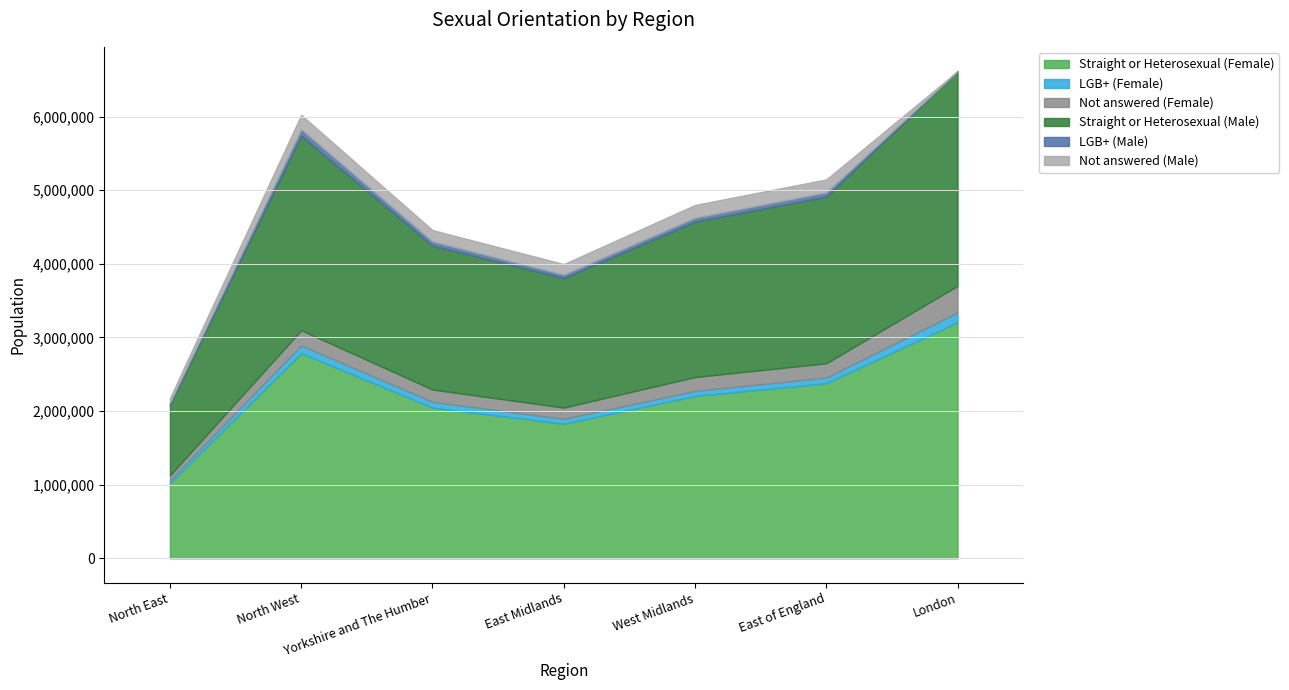

Which series has the largest total across all categories?

Straight or Heterosexual (Female)